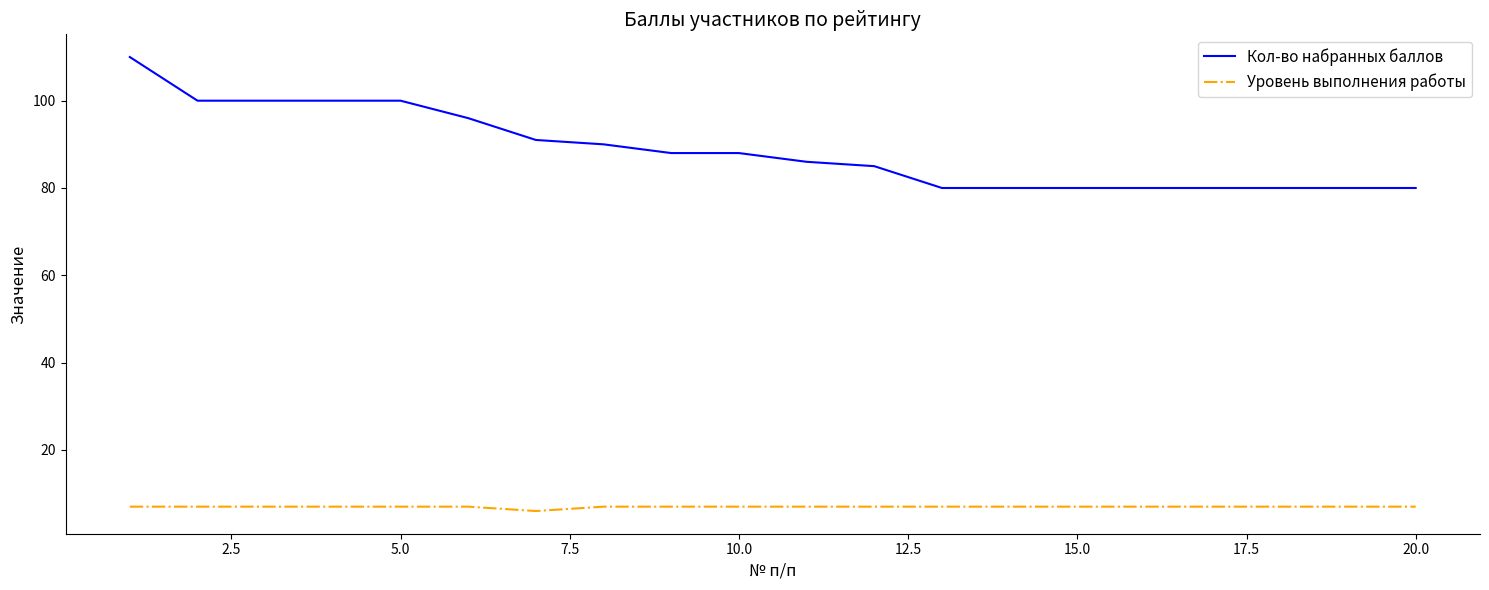

True or false: Кол-во набранных баллов and Уровень выполнения работы cross at least once.

False